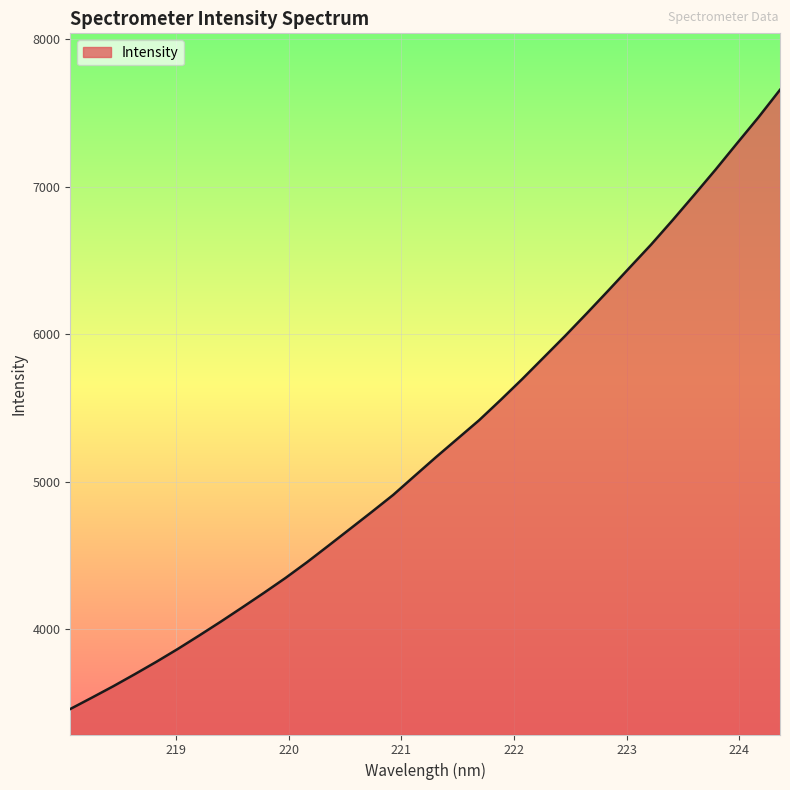

What is the smallest value displayed?

3458.2